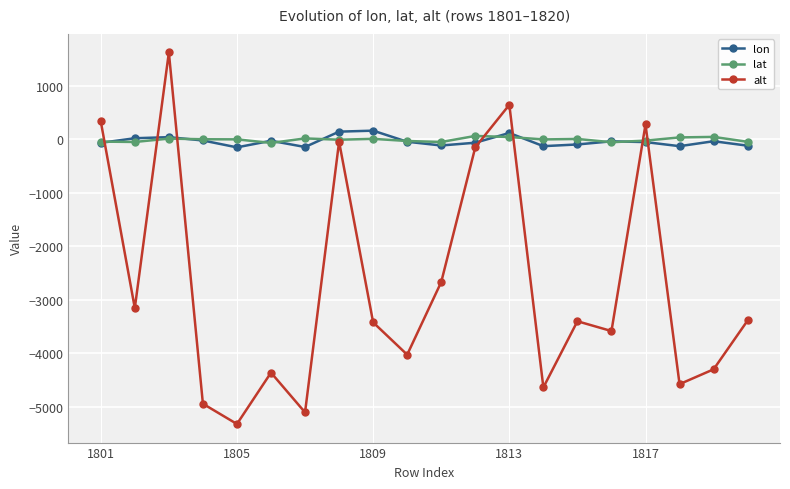

True or false: lat and alt intersect in this chart.

True